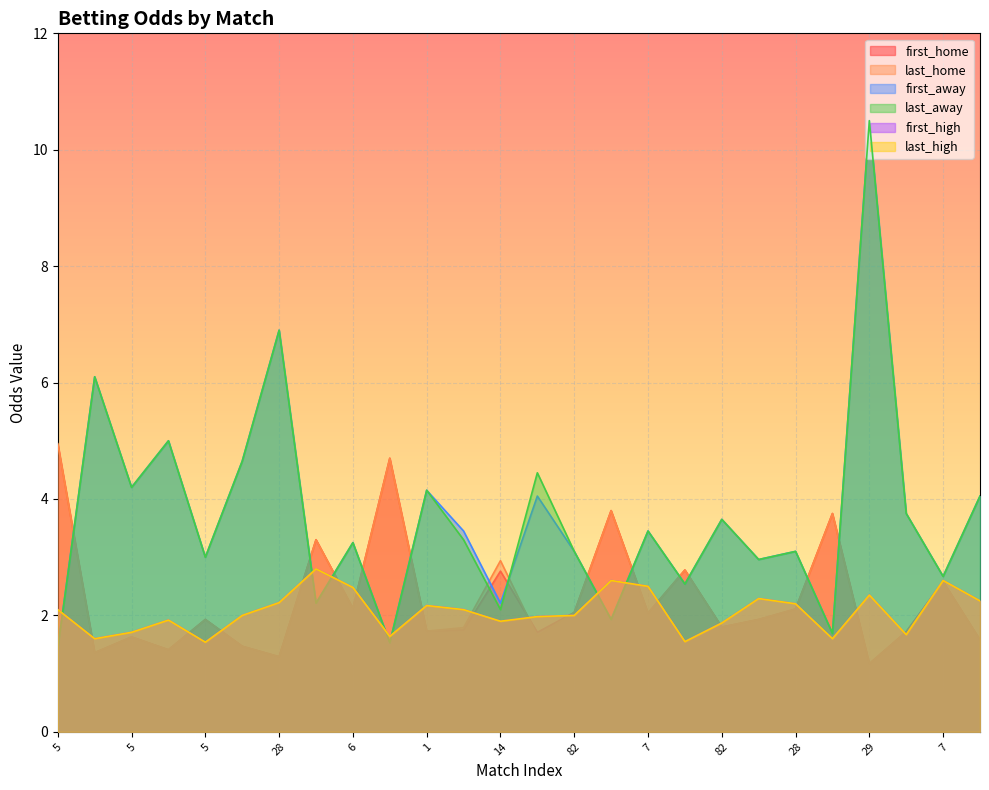

At which category is the sum across all series the highest?

29